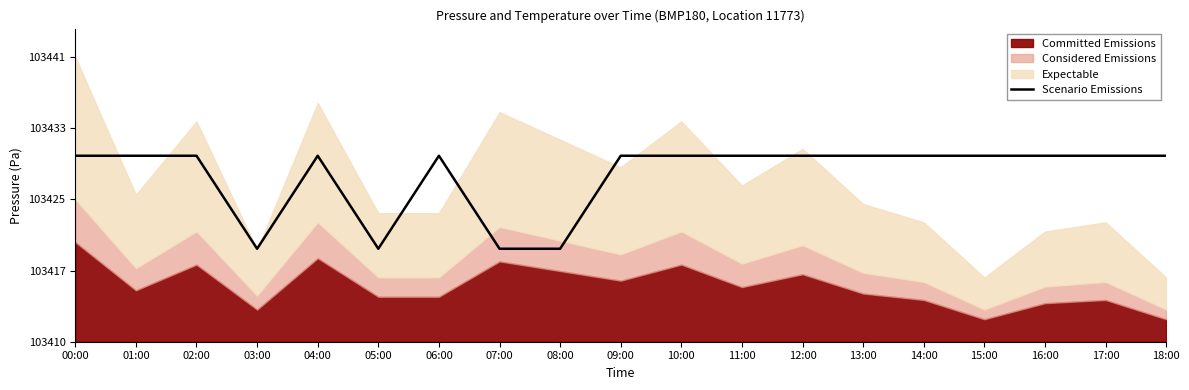

Approximately how many times larger is the value at 16:00 compared to 15:00?

1.0